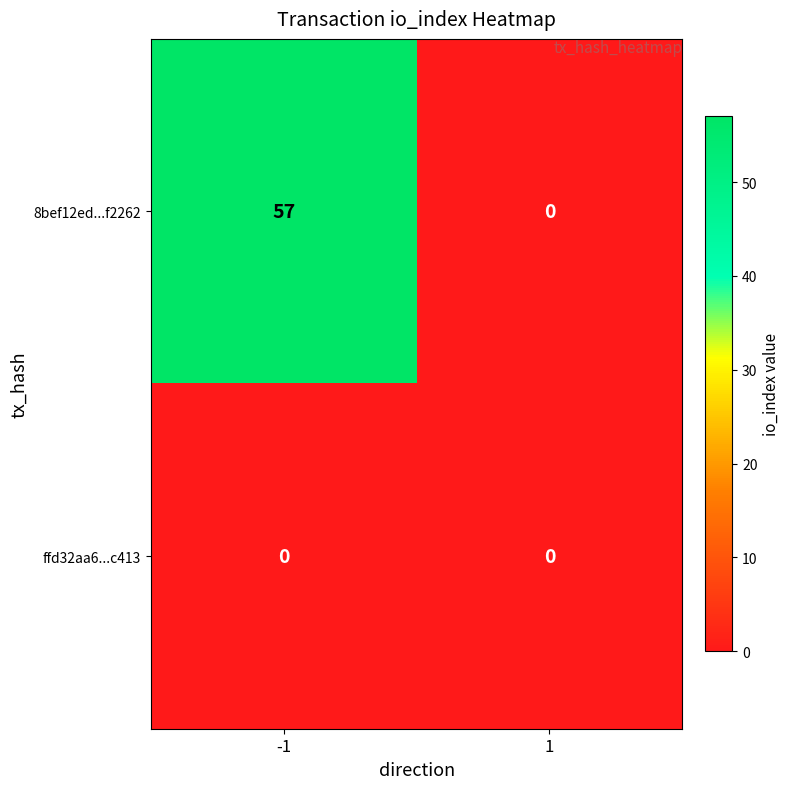

Reading right to left, extract all data points from this chart.

8bef12ed...f2262: 1=0	-1=57
ffd32aa6...c413: 1=0	-1=0